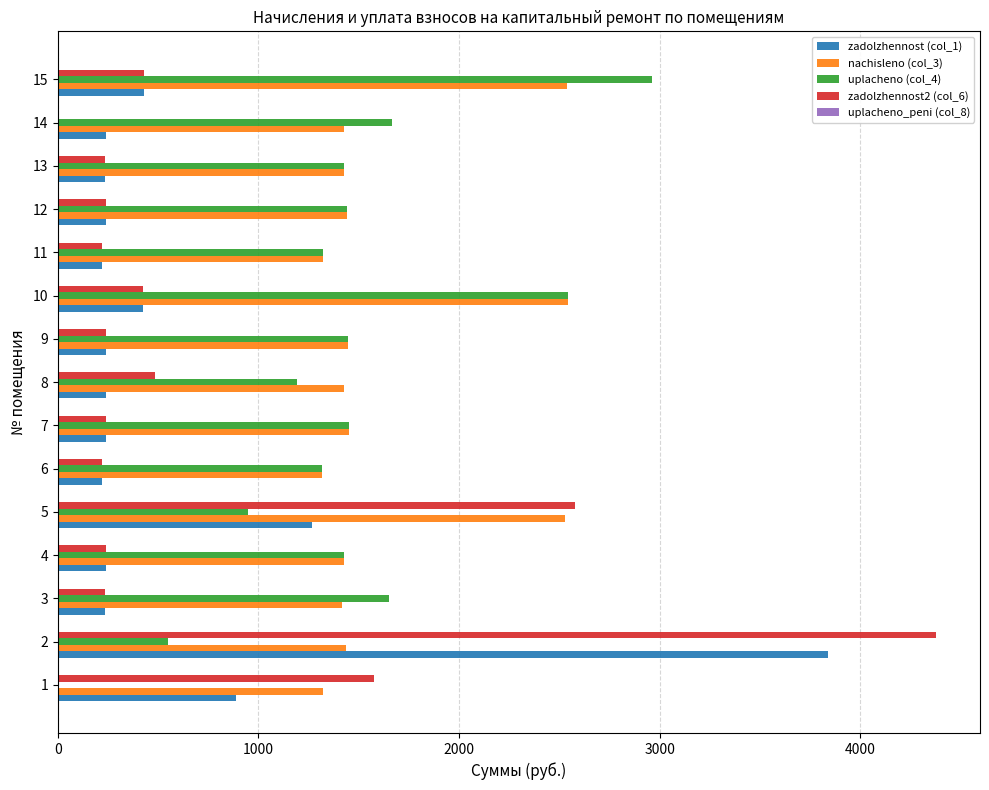

The value of uplacheno (col_4) at 13 is 1424.2. True or false?

True